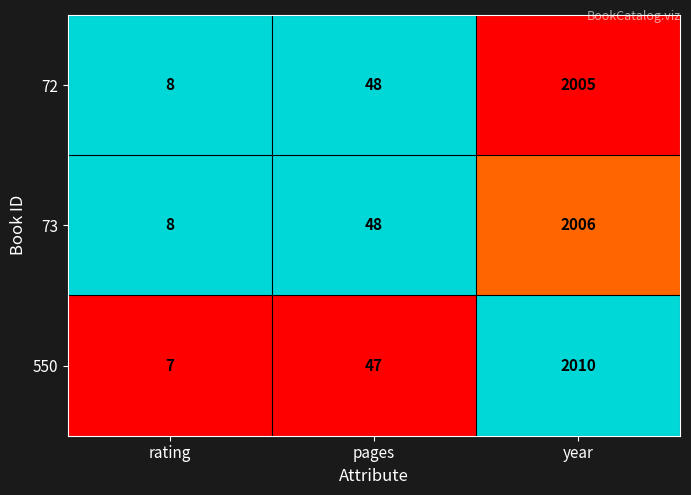

Rank the categories by 73 value from highest to lowest.

year, pages, rating